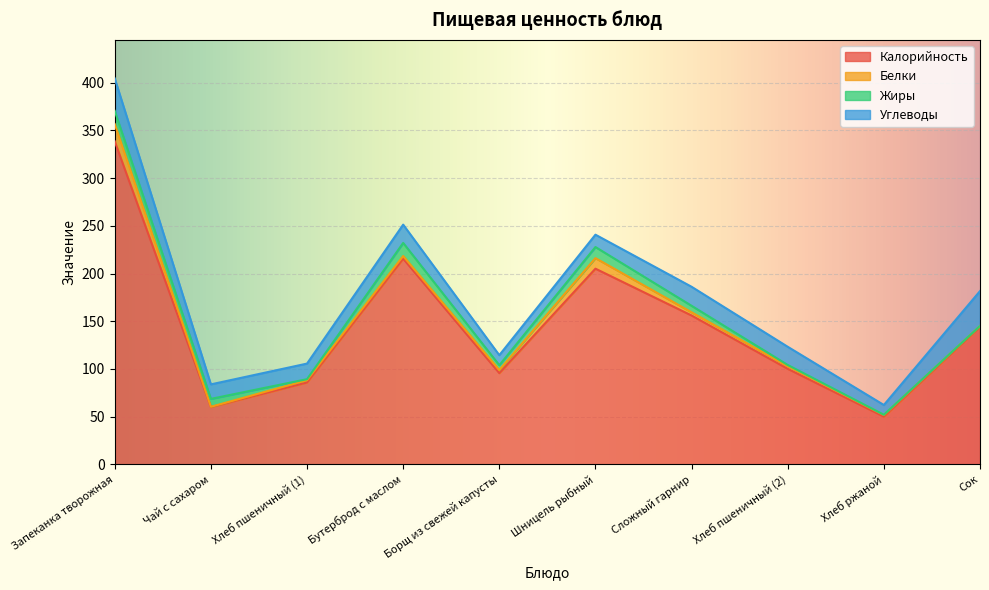

List the labels in order of Жиры value, smallest first.

Сок, Хлеб ржаной, Хлеб пшеничный (1), Хлеб пшеничный (2), Борщ из свежей капусты, Сложный гарнир, Чай с сахаром, Шницель рыбный, Бутерброд с маслом, Запеканка творожная